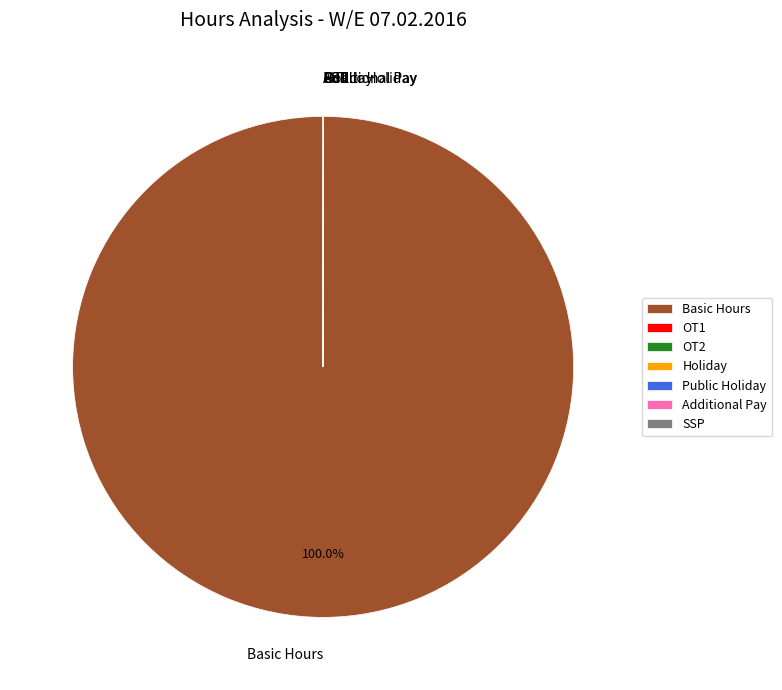

What is the largest slice in the pie chart?

Basic Hours